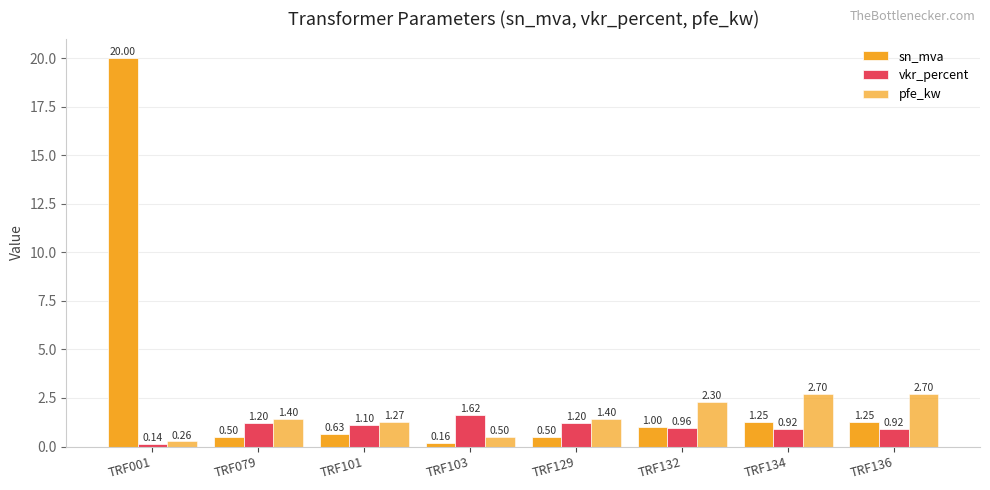

How many distinct data groups are displayed?

3